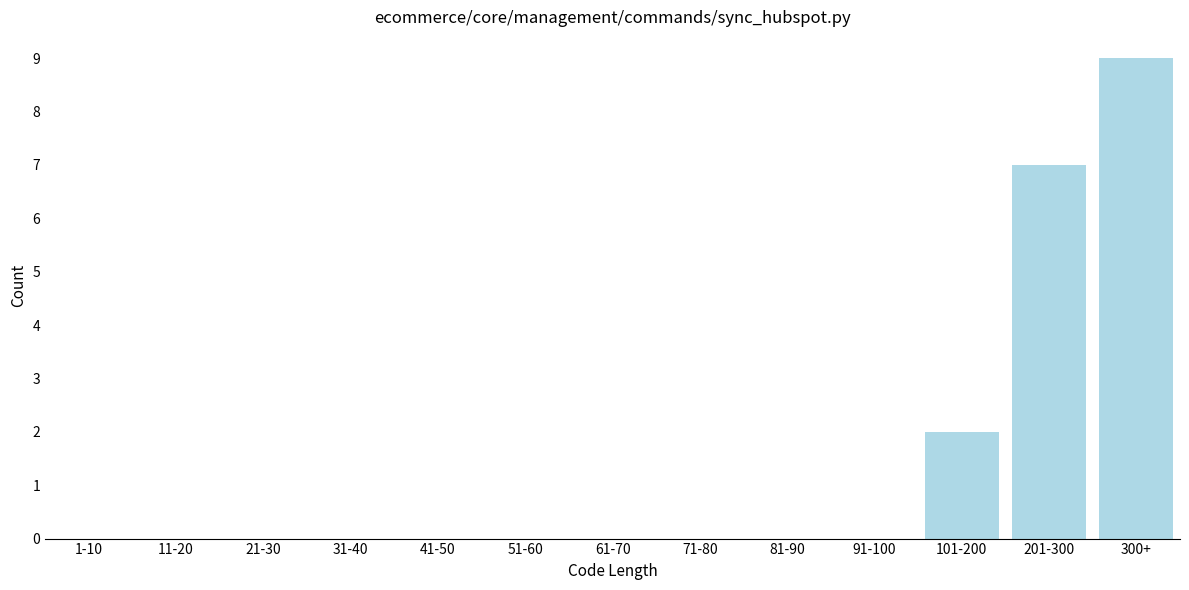

Reading right to left, transcribe all the data shown in this chart.

300+=9	201-300=7	101-200=2	91-100=0	81-90=0	71-80=0	61-70=0	51-60=0	41-50=0	31-40=0	21-30=0	11-20=0	1-10=0